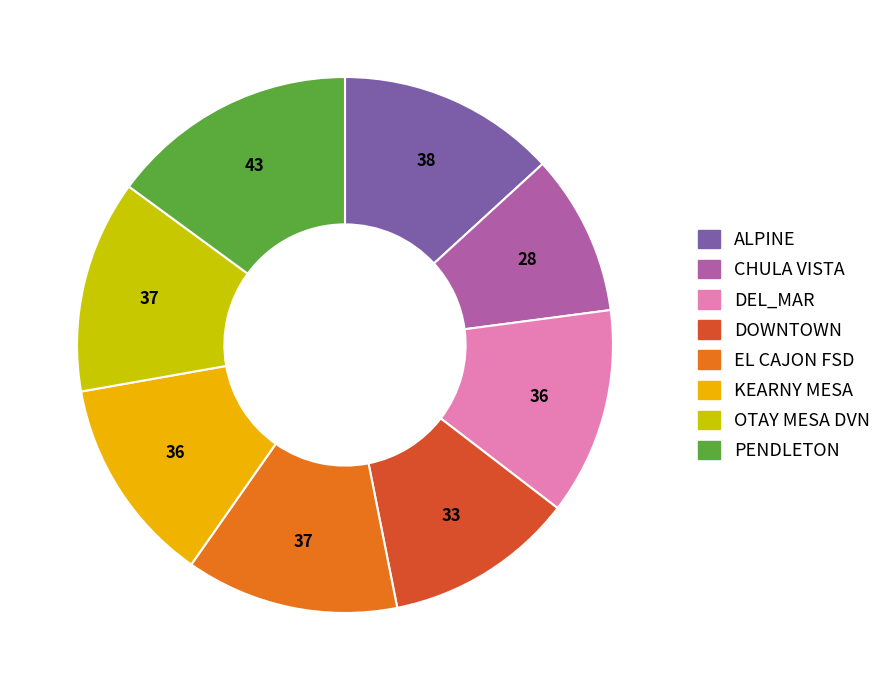

What is the largest slice in the pie chart?

PENDLETON